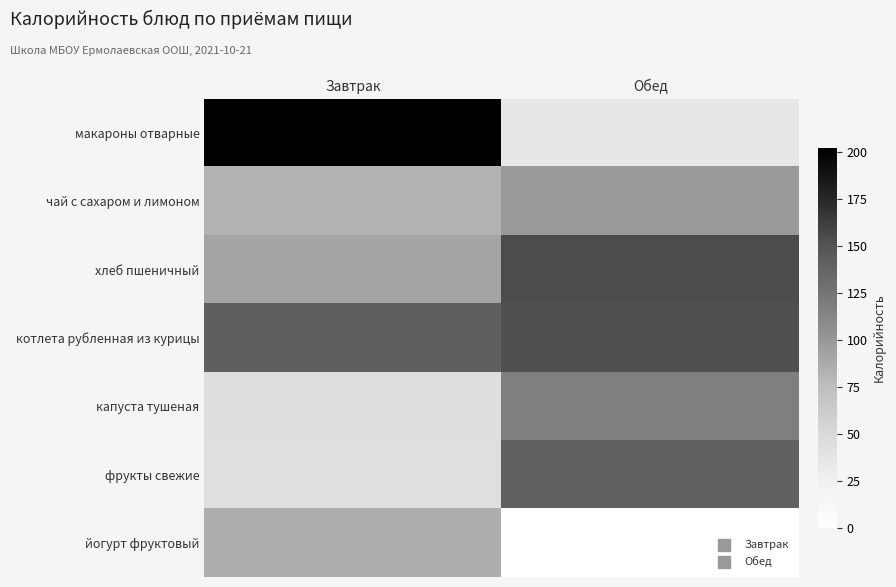

Count the number of categories in the chart.

2